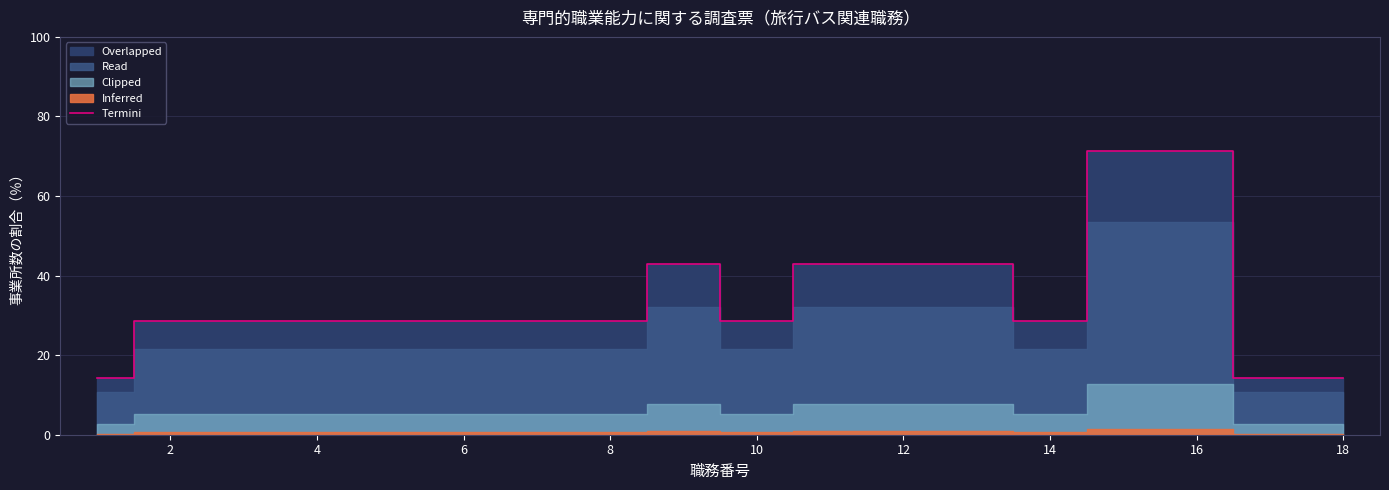

Is it true that Termini equals 11.8 at 4?

False